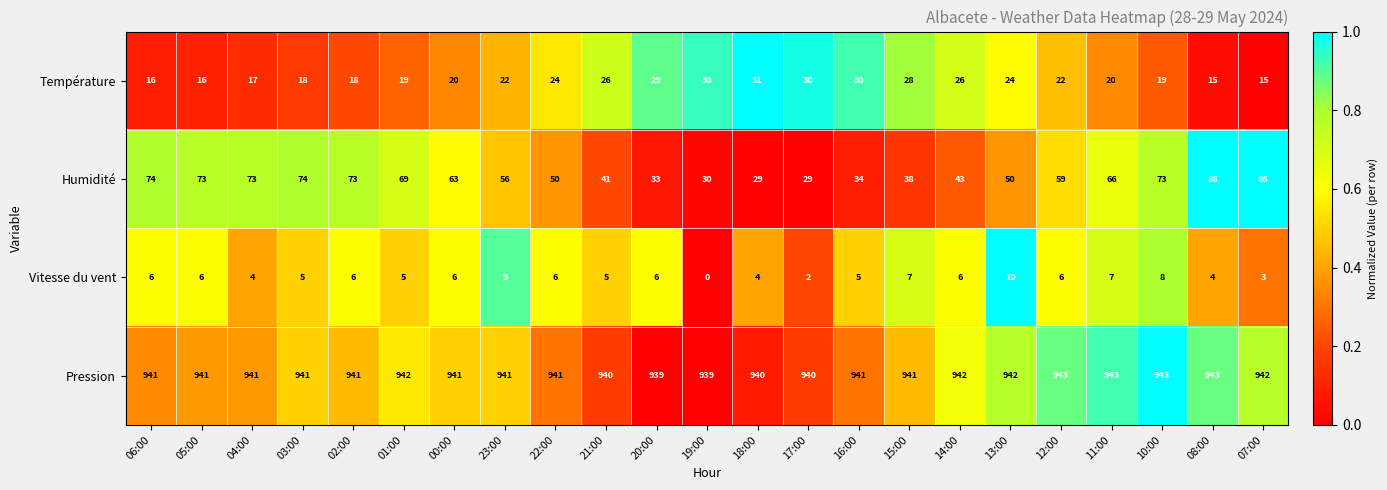

Is it true that Humidité equals 122 at 02:00?

False